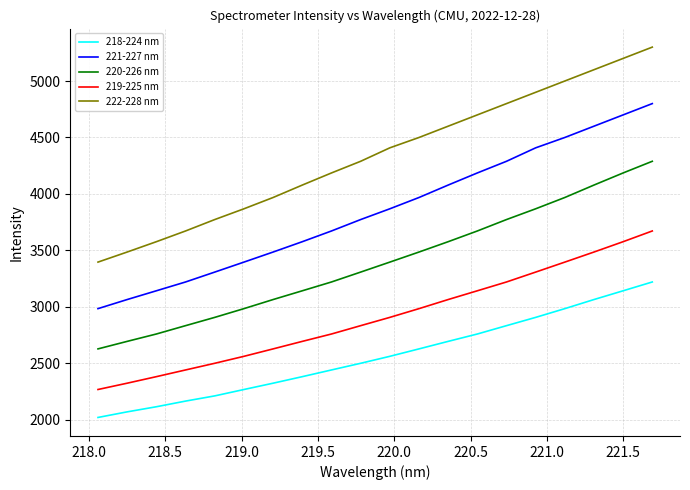

What is the minimum value for 219-225 nm?

2268.8